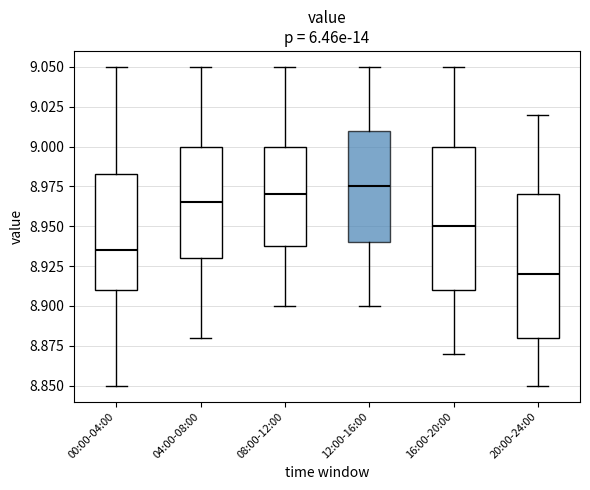

Reading left to right, read every box against the y-axis: the position of its median line, the range the box covers, and the ends of its whiskers. The values are not printed on the chart, so give them approximately, as read against the axis.

00:00-04:00: median 8.935, box 8.910 to 8.985, whiskers 8.850 to 9.050
04:00-08:00: median 8.965, box 8.930 to 9.000, whiskers 8.880 to 9.050
08:00-12:00: median 8.970, box 8.940 to 9.000, whiskers 8.900 to 9.050
12:00-16:00: median 8.975, box 8.940 to 9.010, whiskers 8.900 to 9.050
16:00-20:00: median 8.950, box 8.910 to 9.000, whiskers 8.870 to 9.050
20:00-24:00: median 8.920, box 8.880 to 8.970, whiskers 8.850 to 9.020